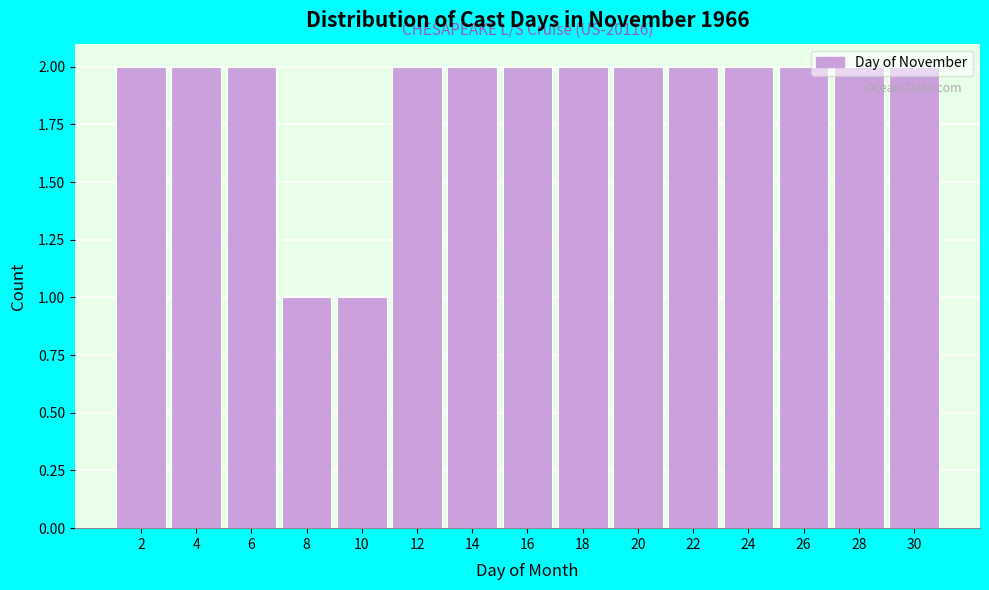

The chart shows a value of 2 at 4. True or false?

True